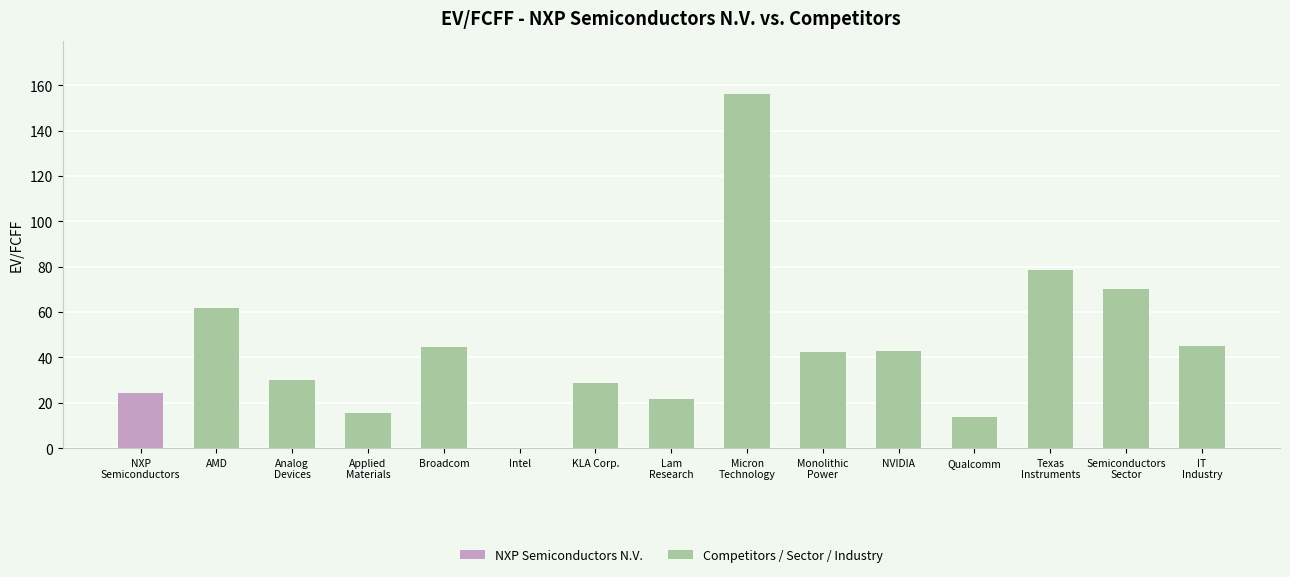

The Competitors / Sector / Industry series shows 107.7 at Intel. True or false?

False